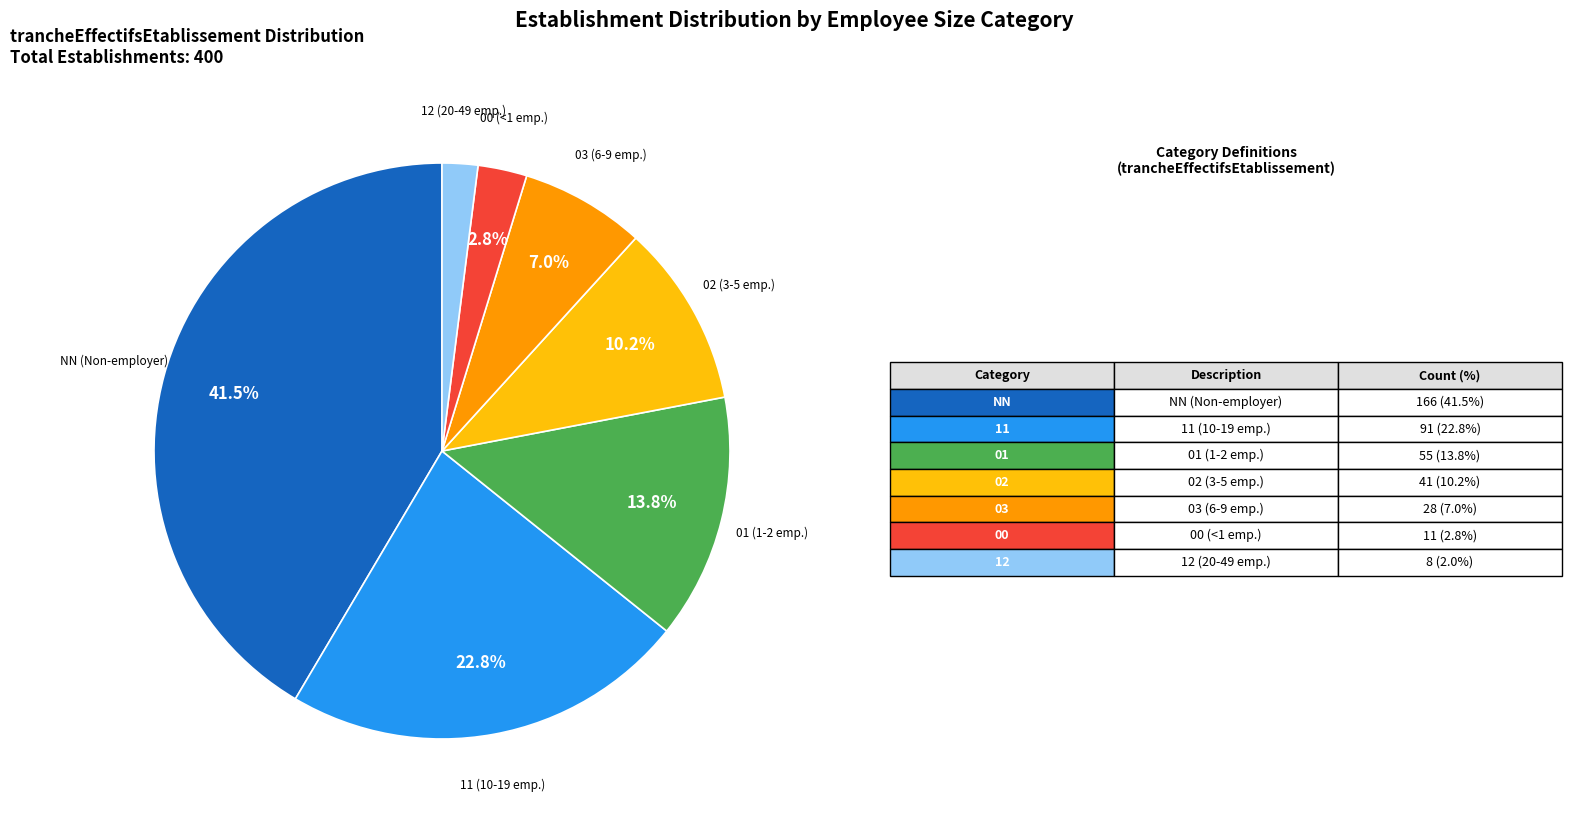

To the nearest percent, what portion does 01 represent?

14%